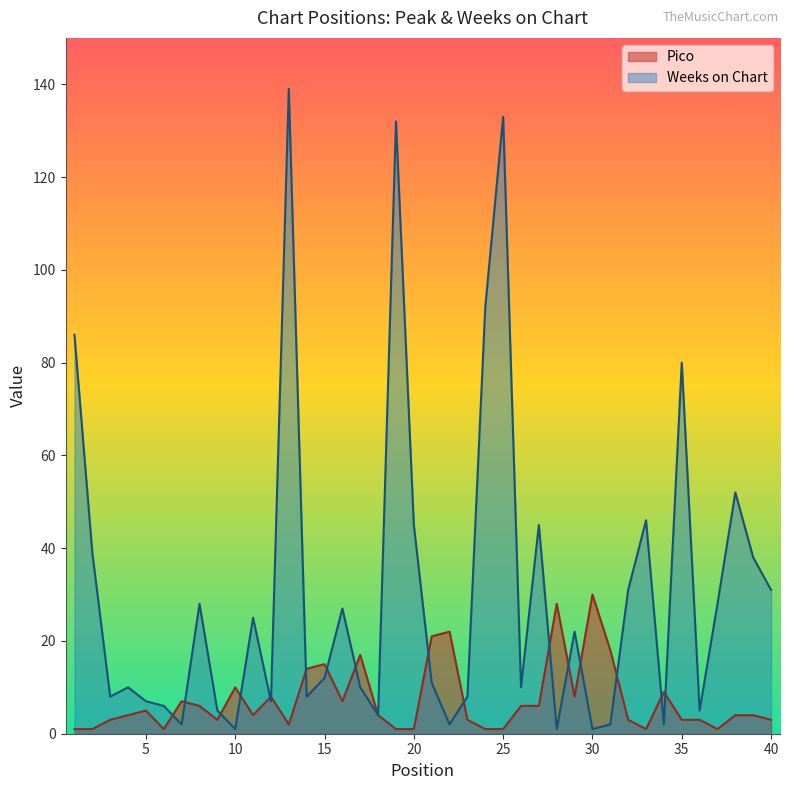

True or false: Pico has more than 1 points higher than both neighbors.

True